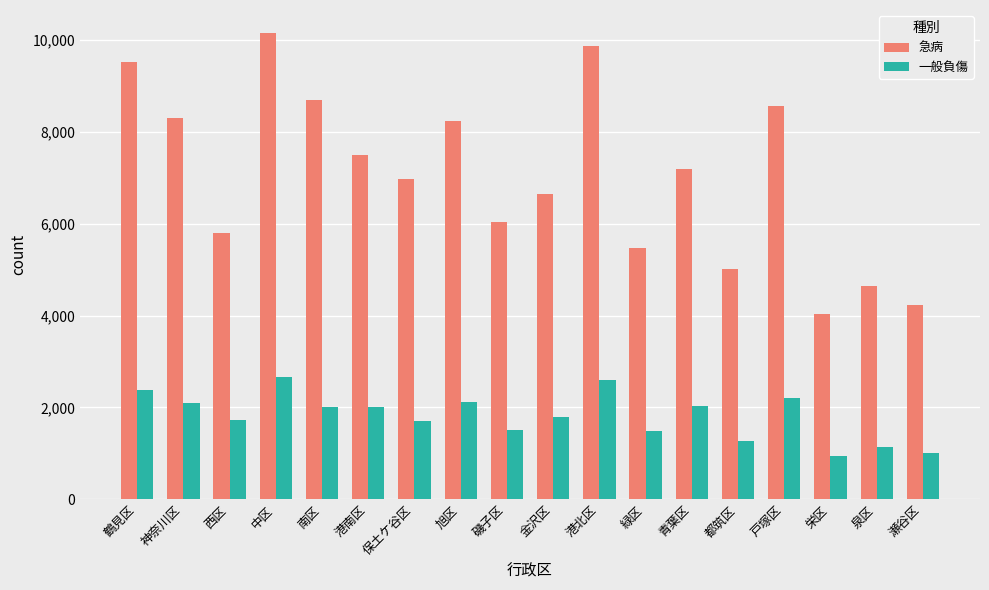

How many bars are there in each group?

2